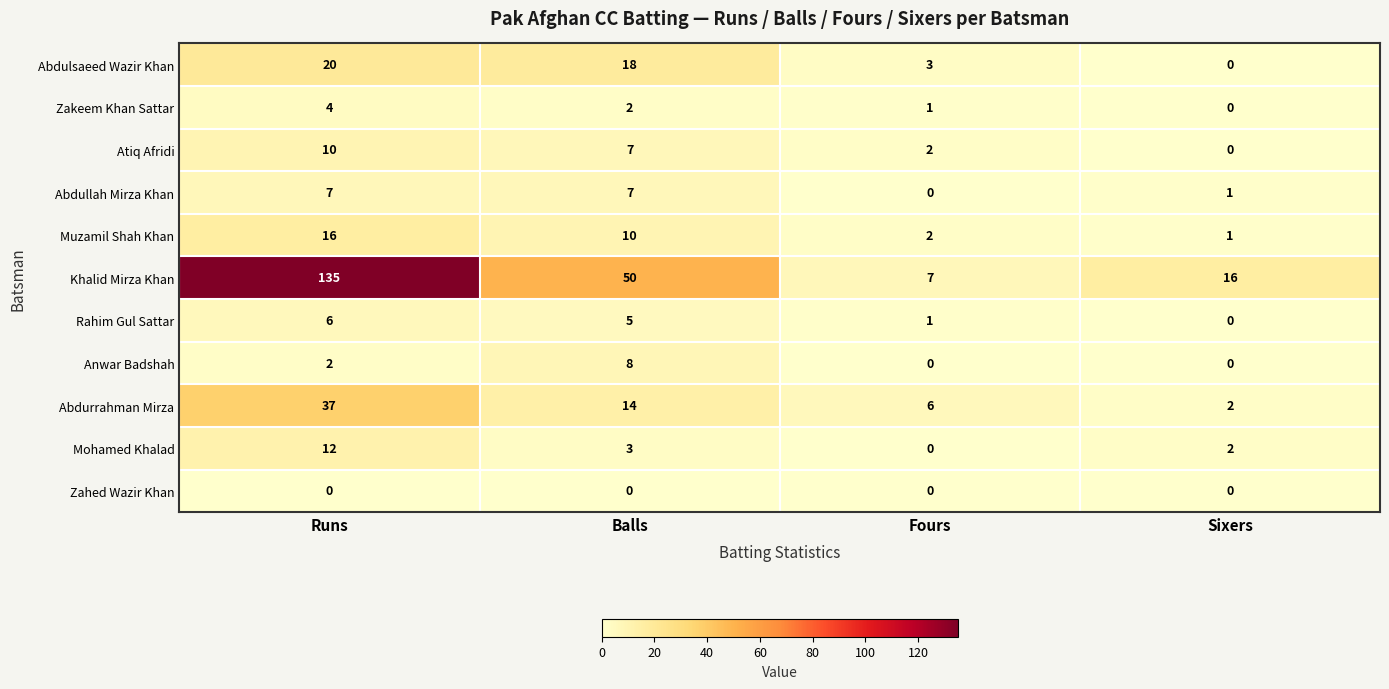

At which label is Abdurrahman Mirza closest to 19?

Balls